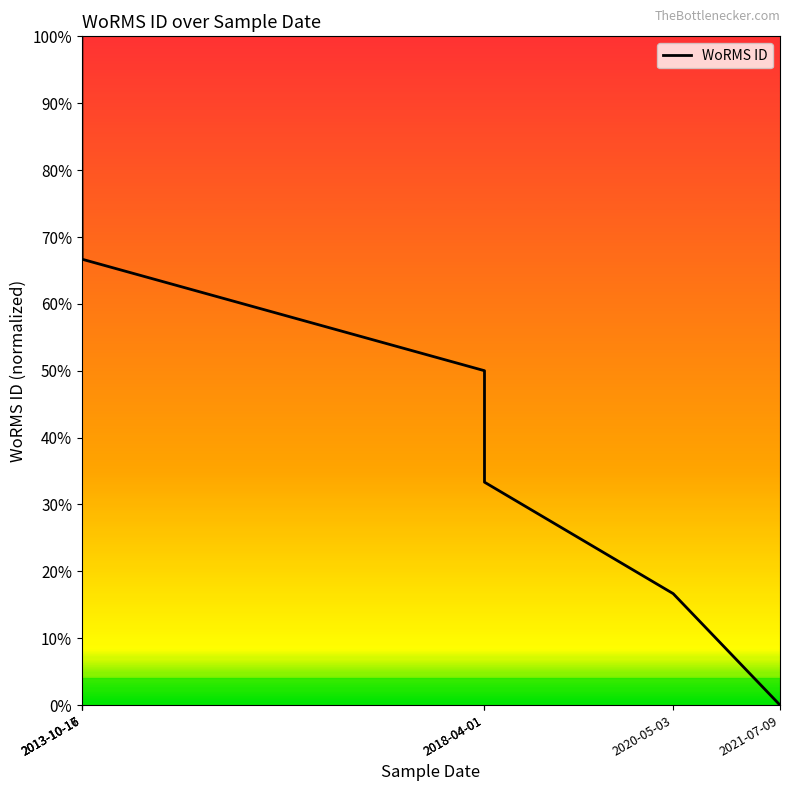

True or false: the data shows 1.8 at 2013-10-16.

False